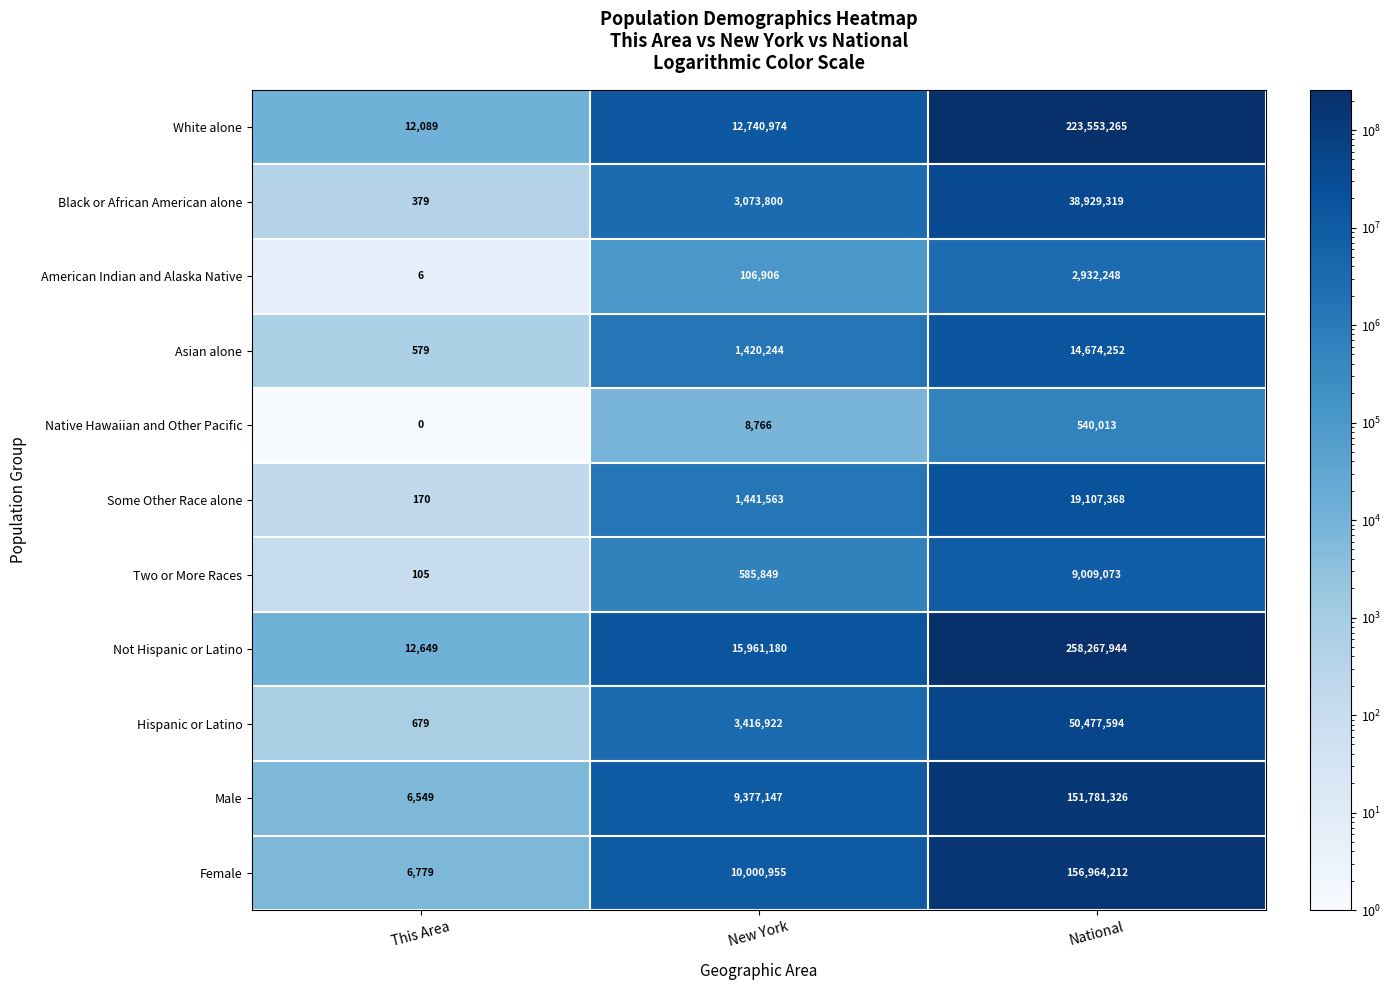

What is the total value across all series at National?

926236614